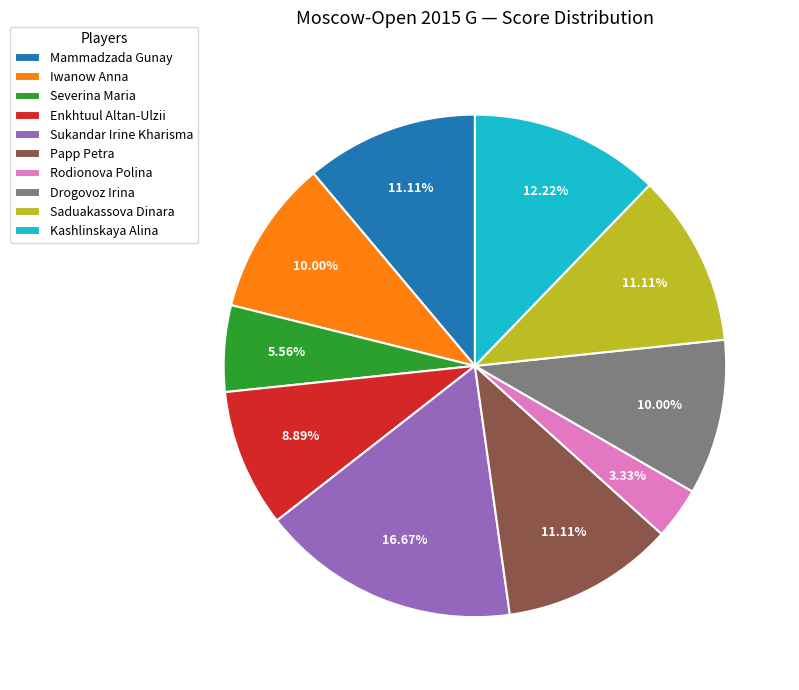

The Kashlinskaya Alina slice represents 18% of the pie. True or false?

False